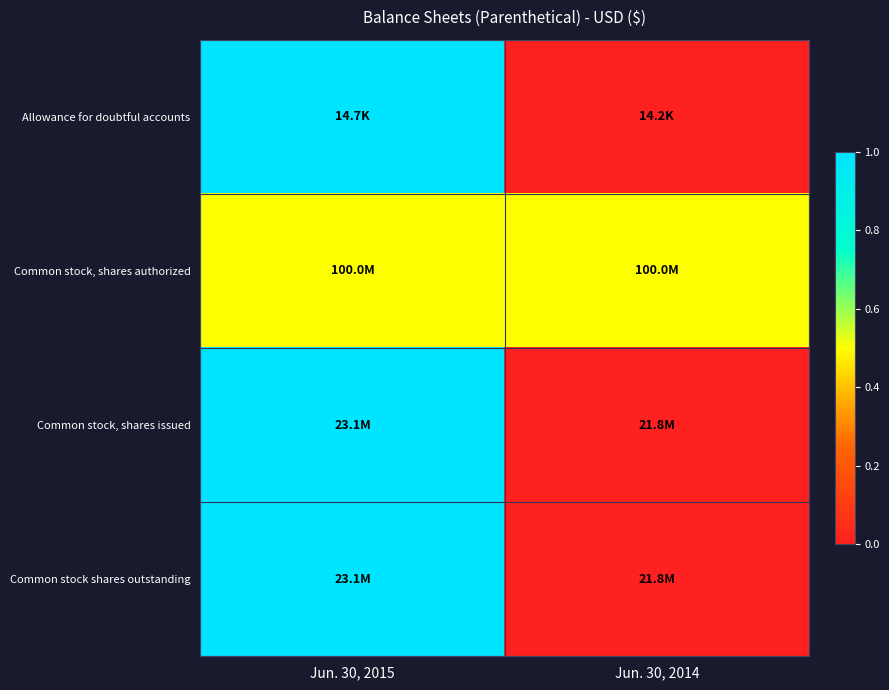

How many categories are shown in the chart?

2